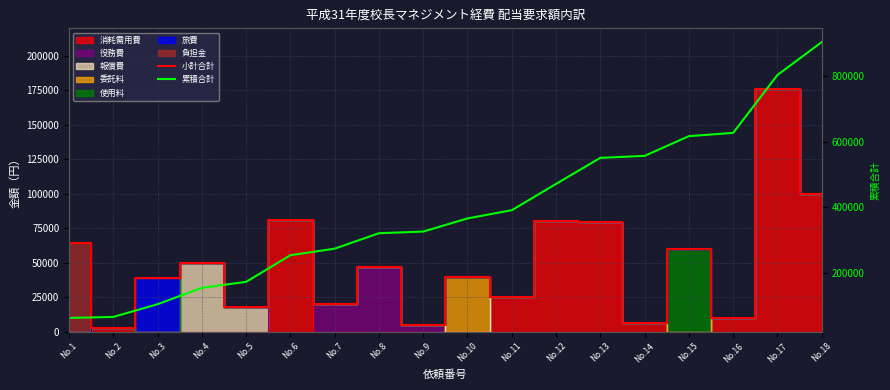

Where is the first local minimum for 小計合計?

No.2